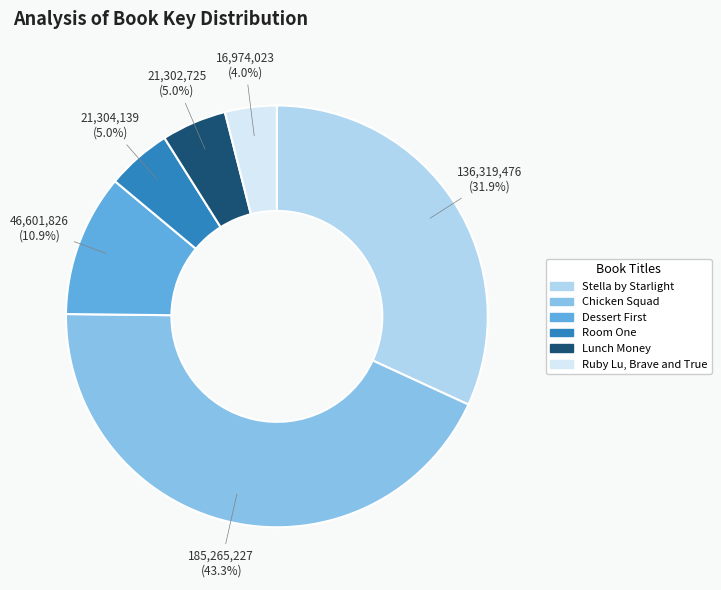

To the nearest percent, what percentage of the pie is Ruby Lu, Brave and True?

4%